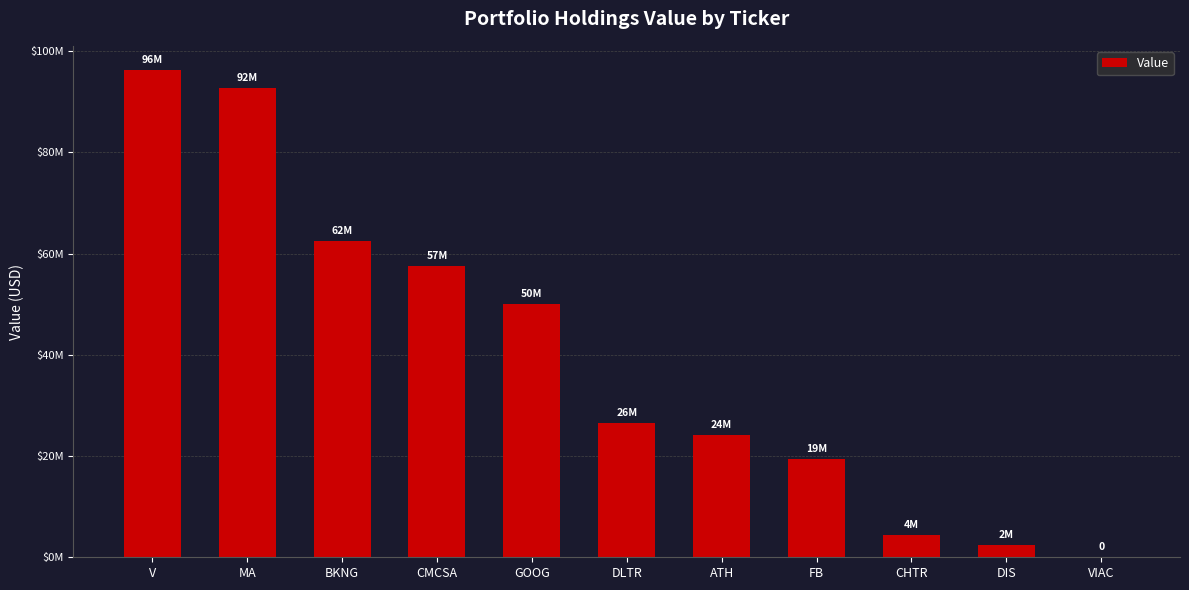

What is the sum of all values?

436009000